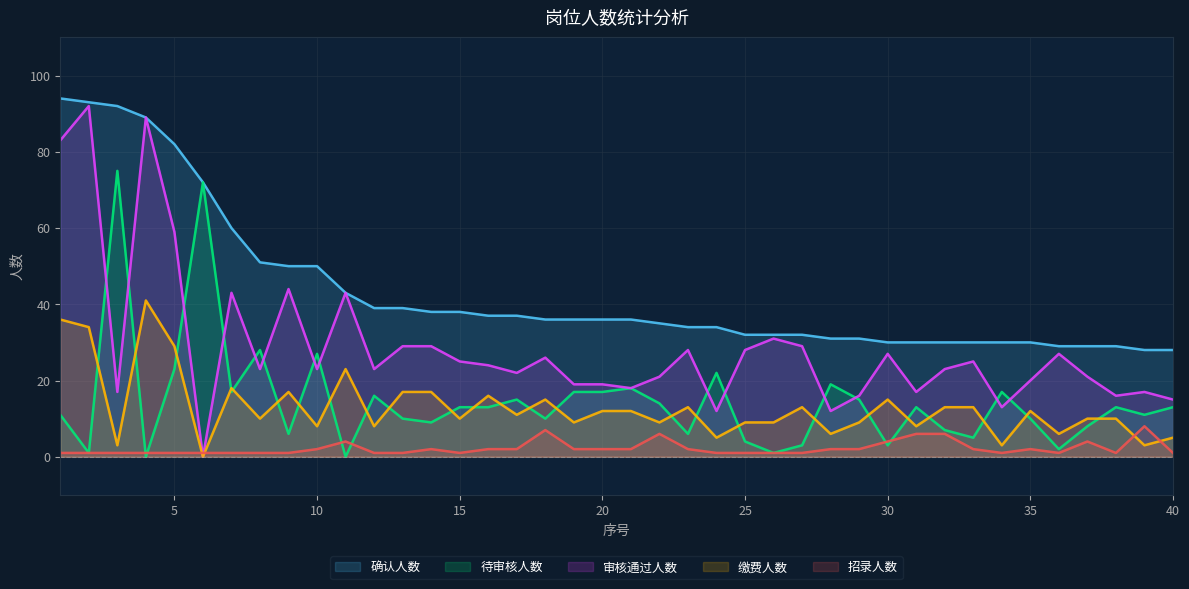

What is the value of the 缴费人数 point at the 33rd from the left?

13